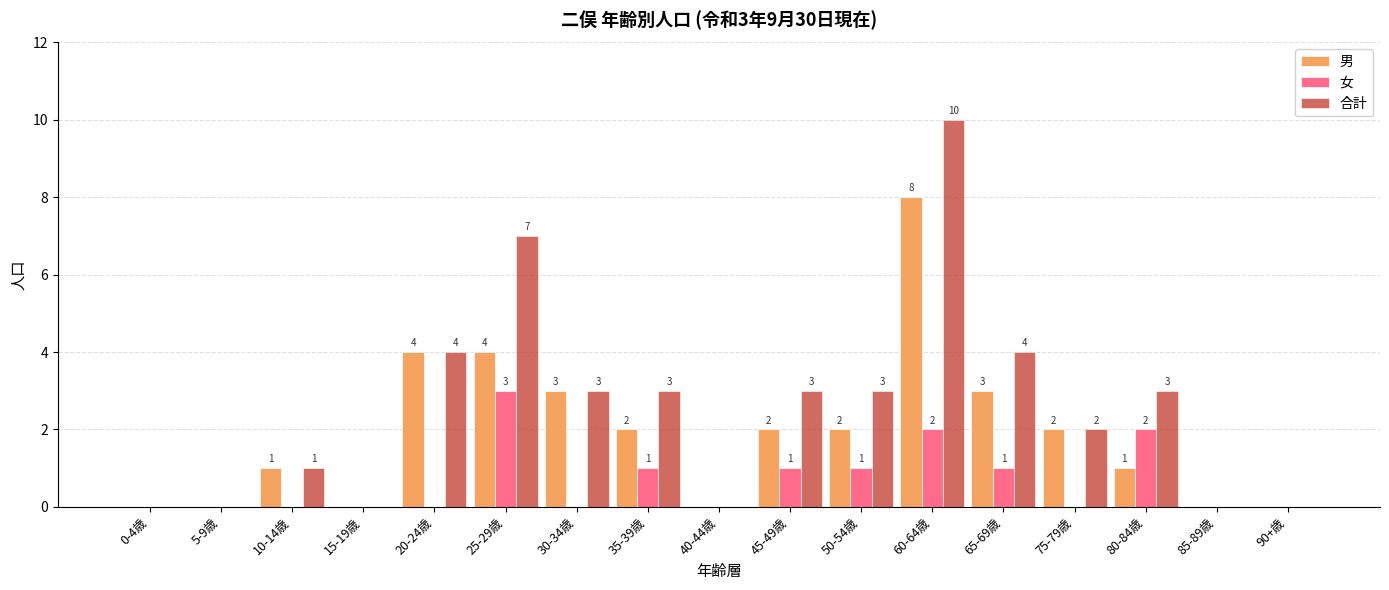

Which series has the largest total across all categories?

合計